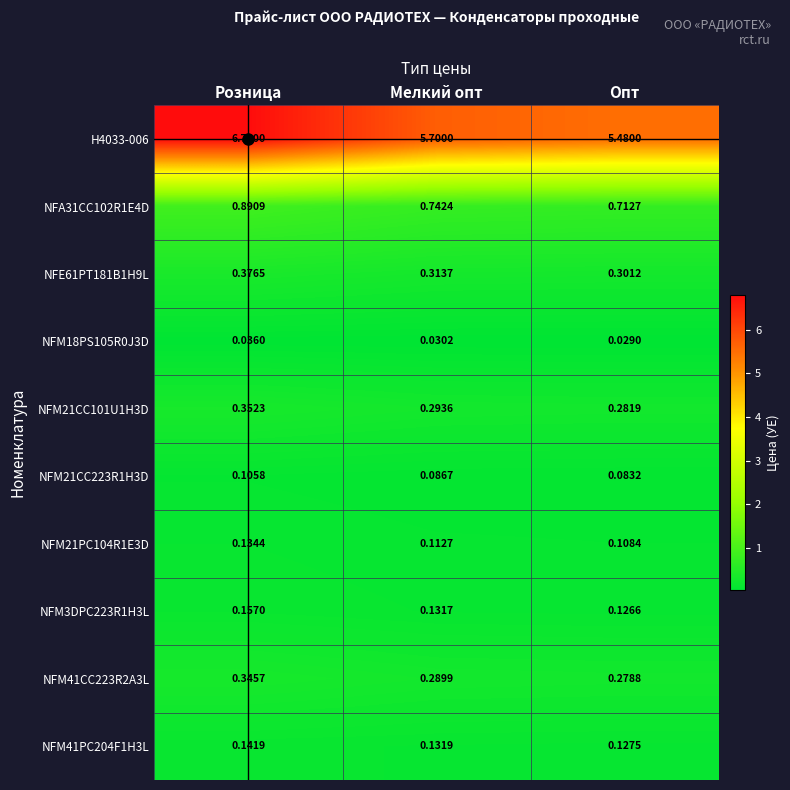

Rank the categories by H4033-006 value from highest to lowest.

Розница, Мелкий опт, Опт